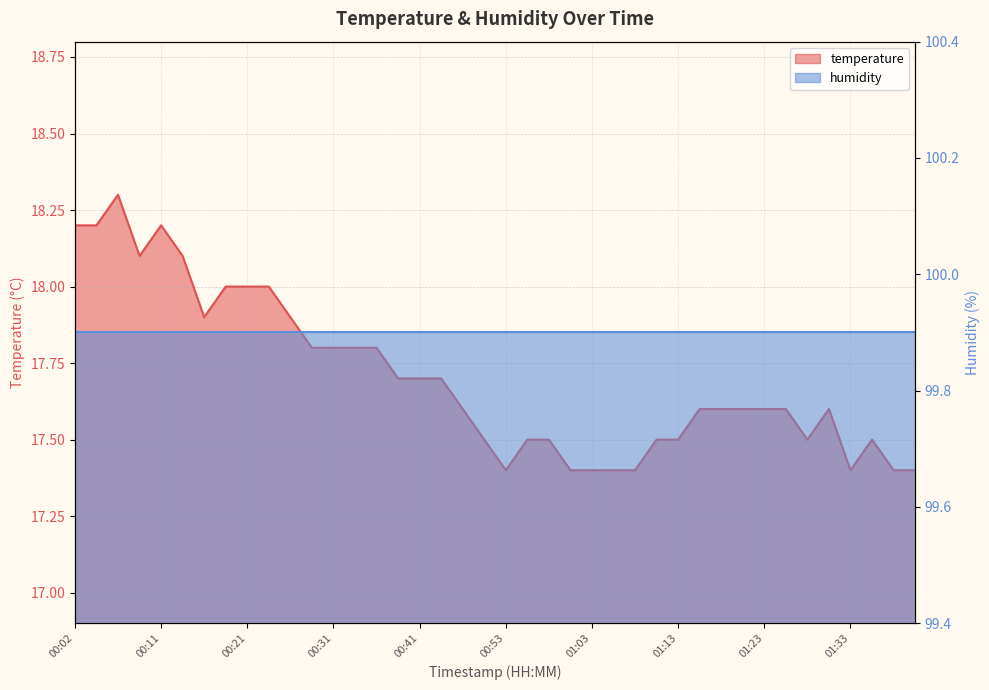

How many points are lower than both their immediate neighbors (excluding endpoints)?

5